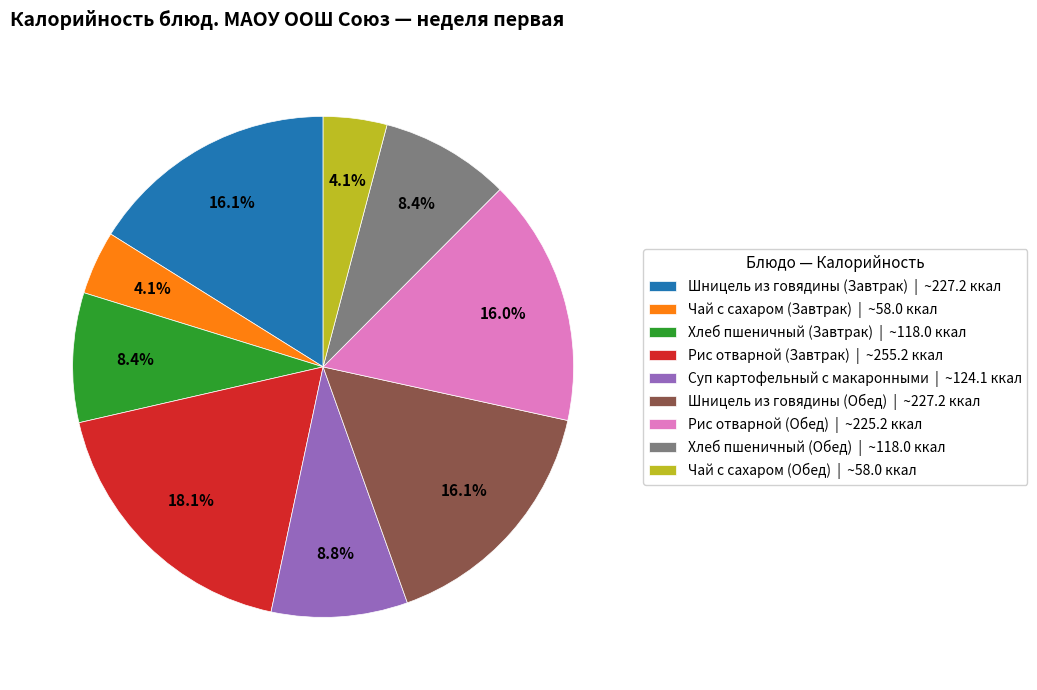

Is the sum of Шницель из говядины (Обед) and Хлеб пшеничный (Завтрак) greater than half?

No